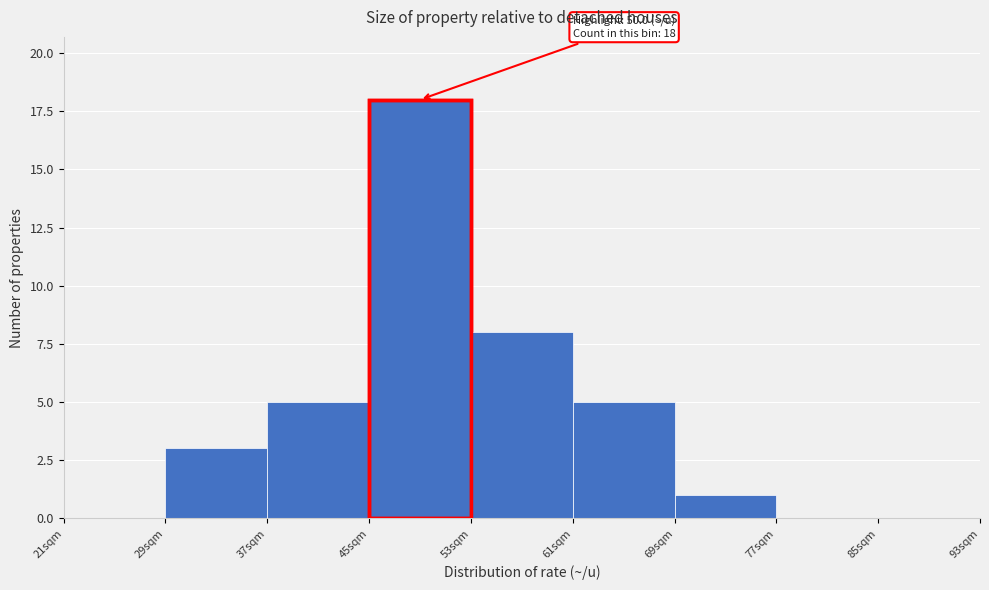

Which range on the x-axis has the tallest bar?

45 to 53